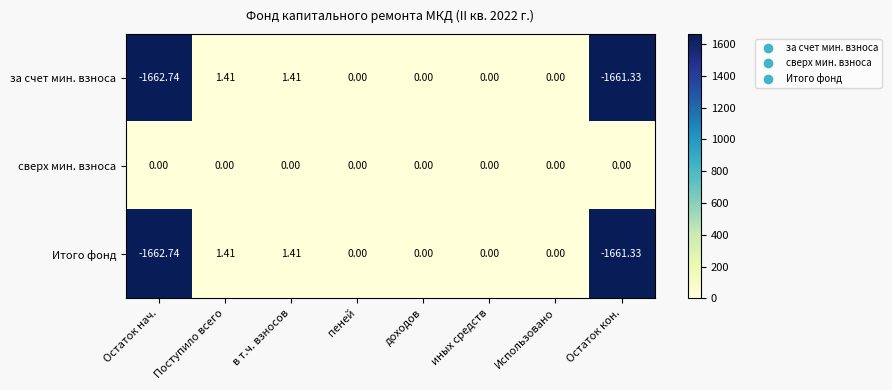

Where does the за счет мин. взноса series first go above 0?

Поступило всего